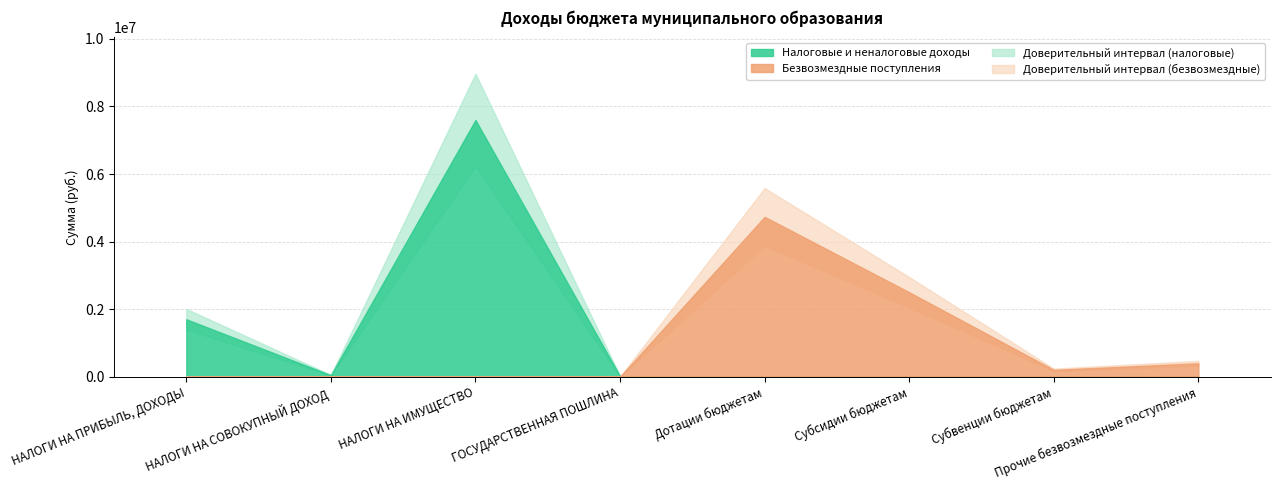

Which series has the largest range (max minus min)?

Налоговые и неналоговые доходы